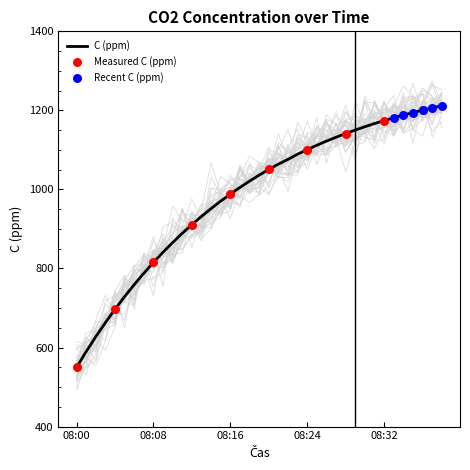

Is the value of C (ppm) at 08:15 greater than the value of C (obj. %) at 08:18?

No